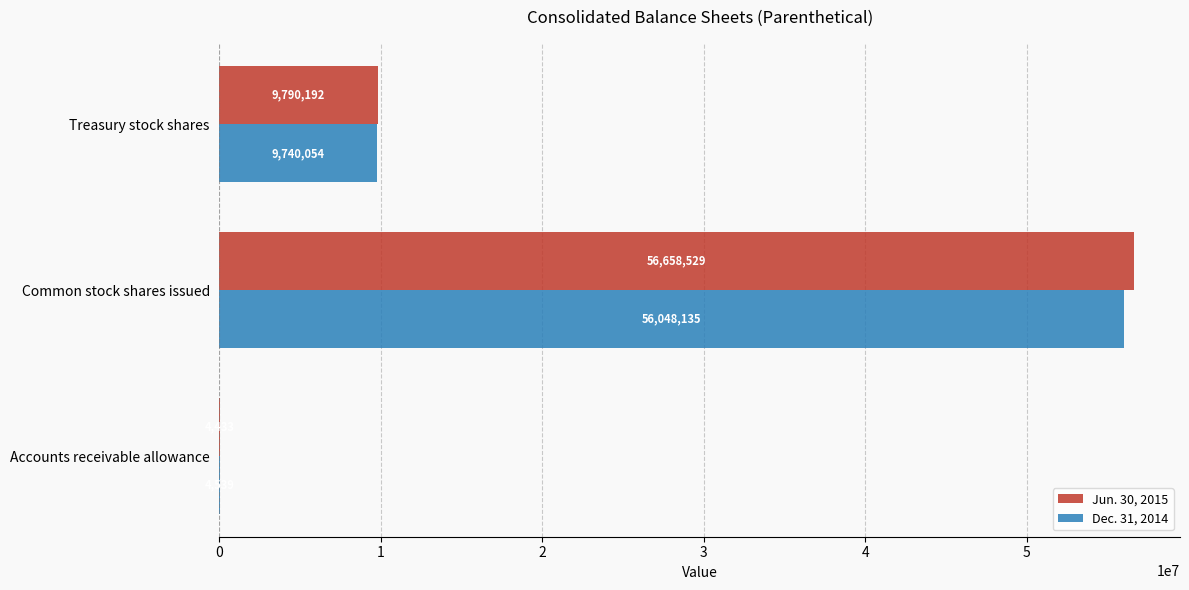

Is the value of Jun. 30, 2015 at Common stock shares issued greater than the value of Dec. 31, 2014 at Treasury stock shares?

Yes